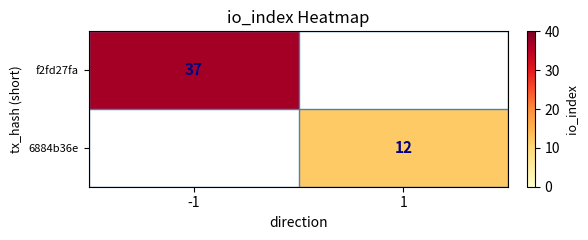

Which has a higher value, 1 or -1?

-1